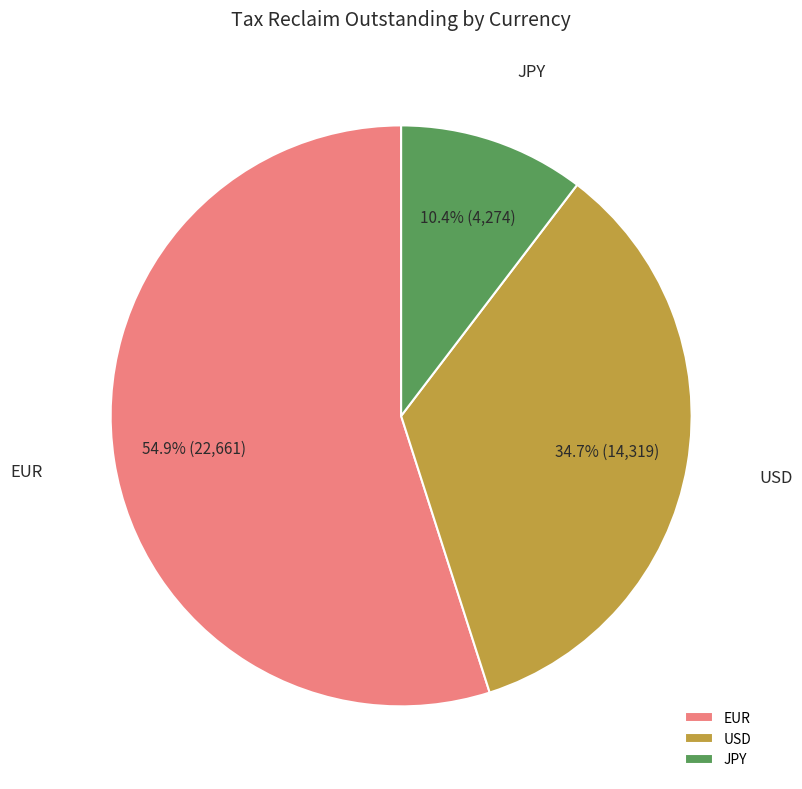

Count the number of slices in the pie.

3